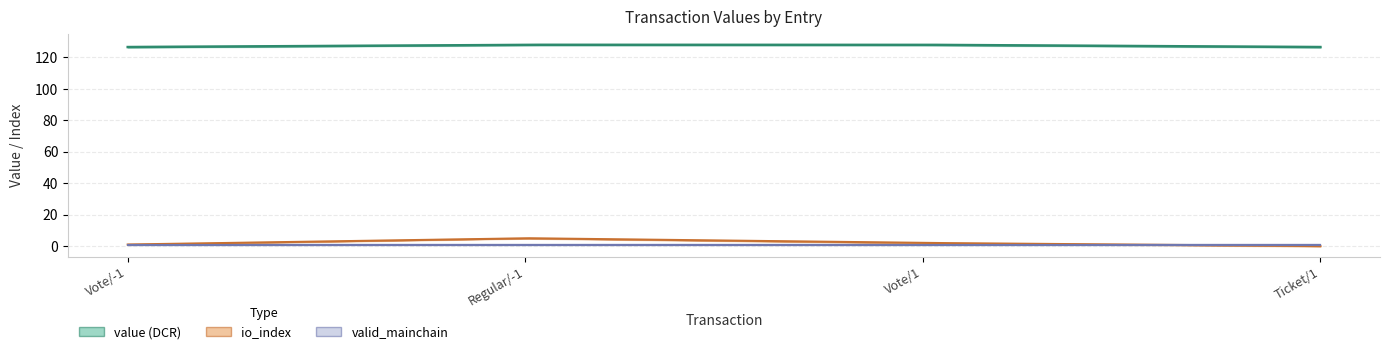

True or false: io_index has more than 1 points higher than both neighbors.

False